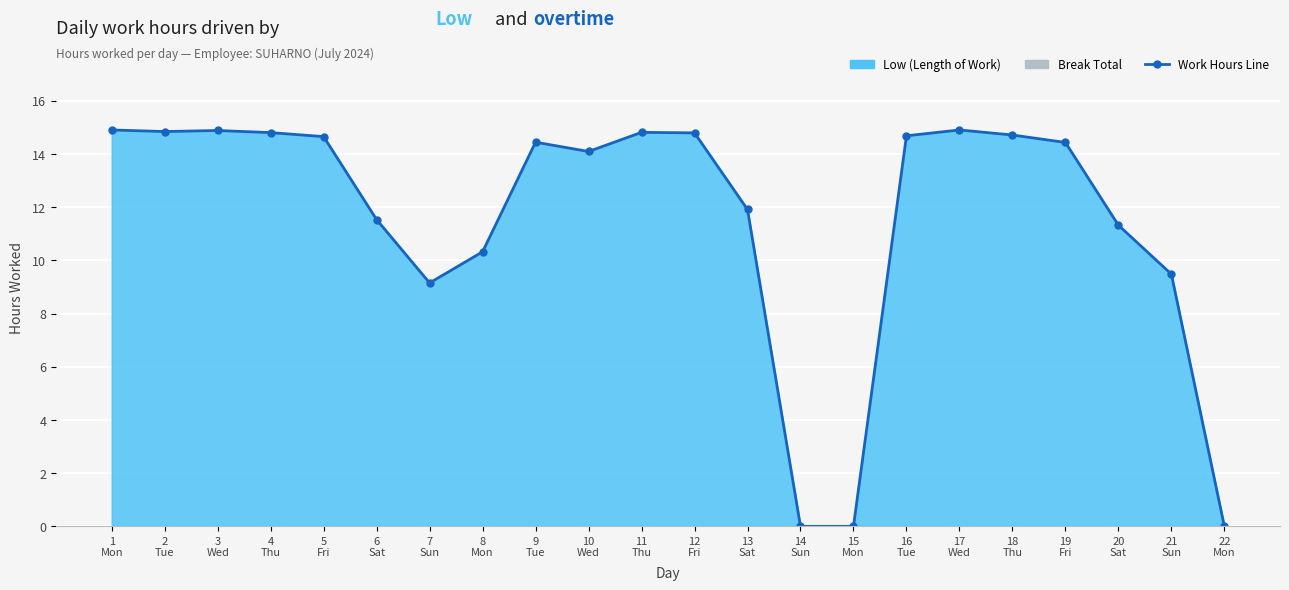

Reading right to left, extract all data points from this chart.

0.0	9.5	11.3	14.4	14.7	14.9	14.7	0.0	0.0	11.9	14.8	14.8	14.1	14.4	10.3	9.2	11.5	14.7	14.8	14.9	14.8	14.9